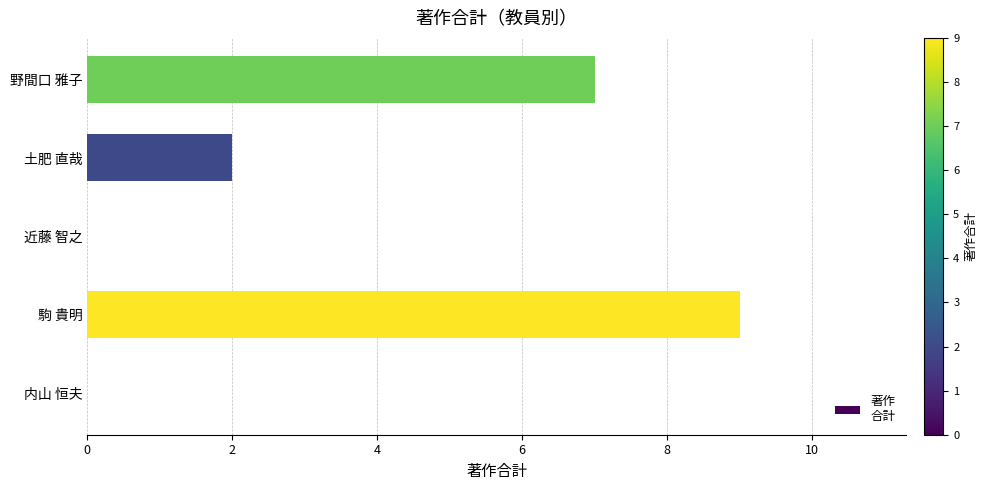

What is the maximum value shown in the chart?

9